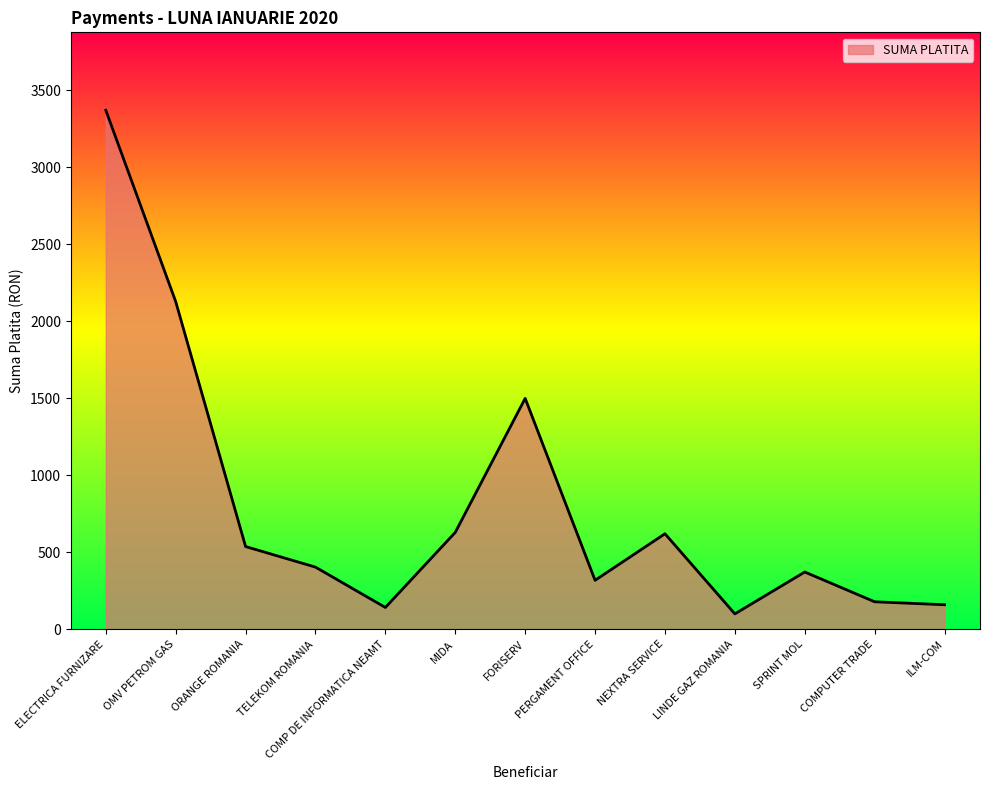

What is the approximate value at MIDA?

630.0